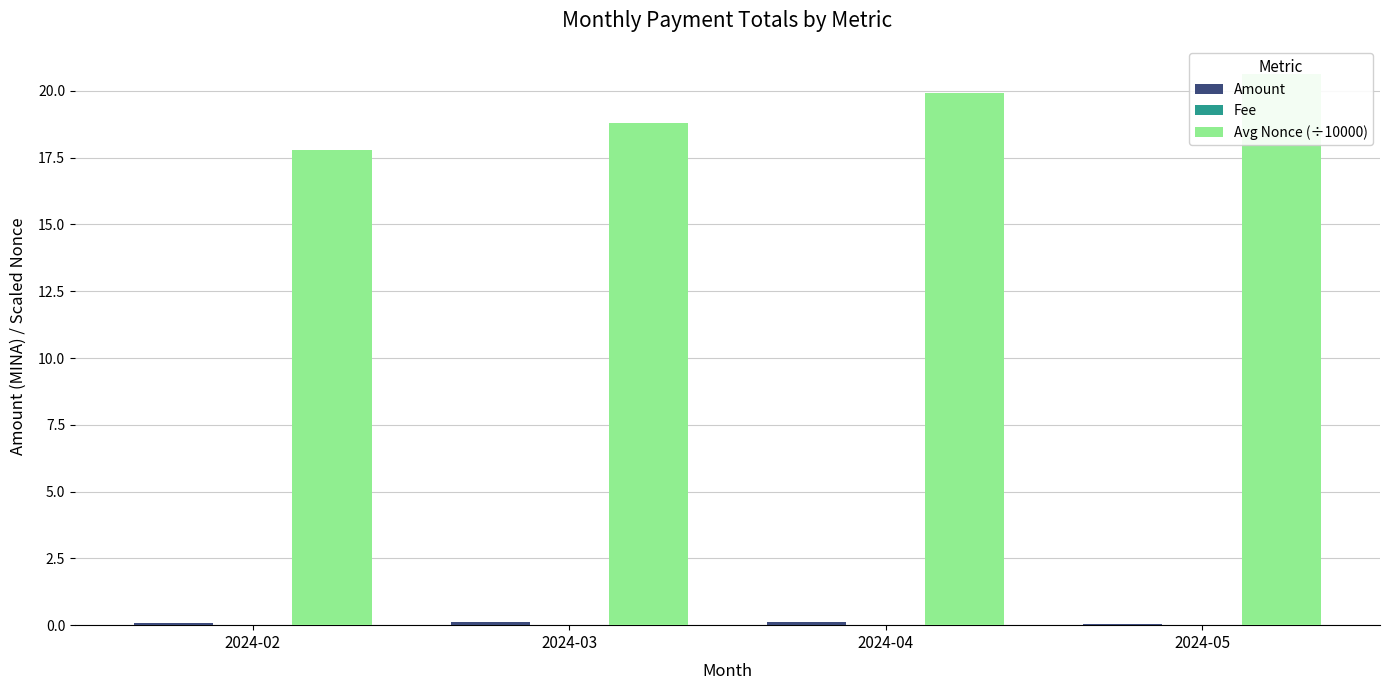

Which series has the widest spread of values?

Avg Nonce (÷10000)